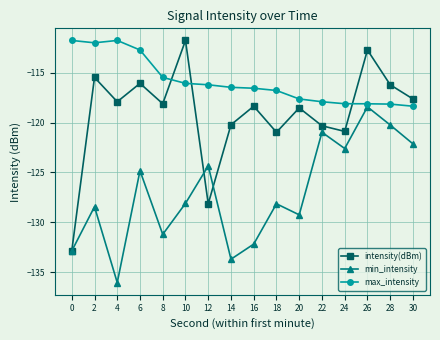

What is the maximum value for intensity(dBm)?

-111.8